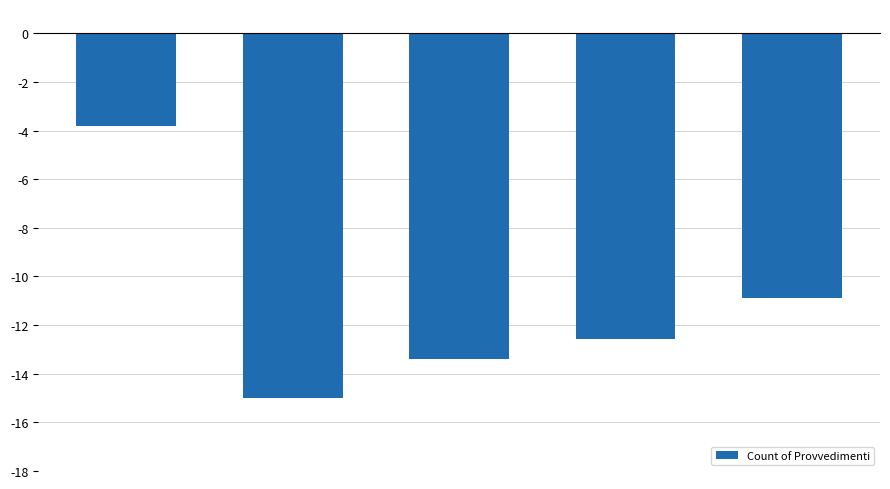

What is the average value?

-11.1